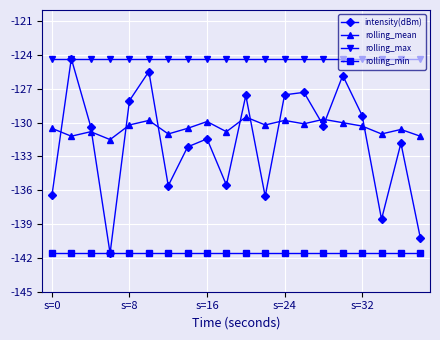

Which series ends up on top after the final intersection of rolling_mean and intensity(dBm)?

rolling_mean